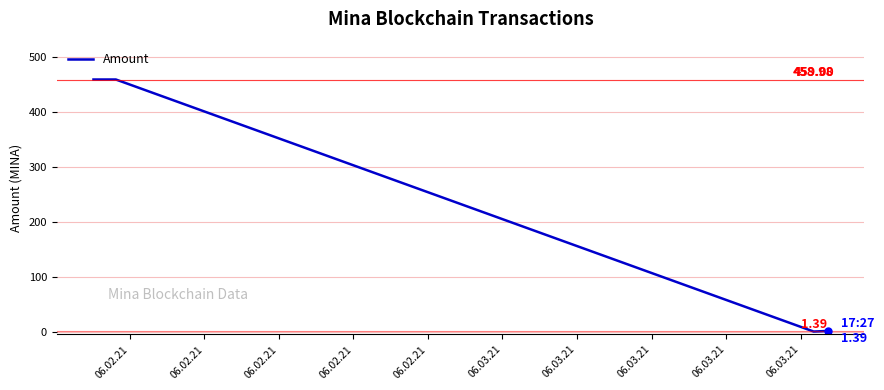

What is the average value?

229.9